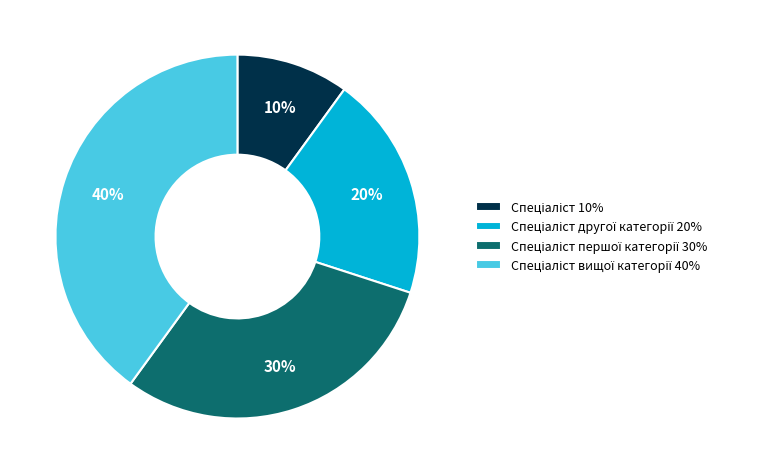

Is there a majority slice in this chart?

No